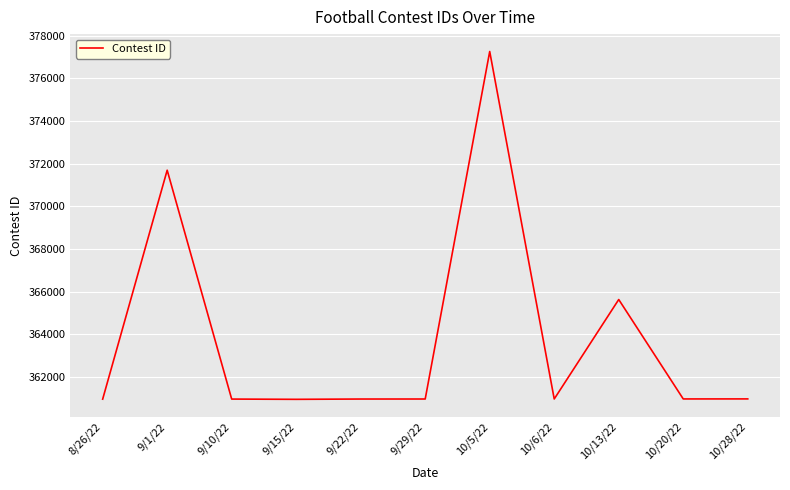

How many values are below 360970?

5